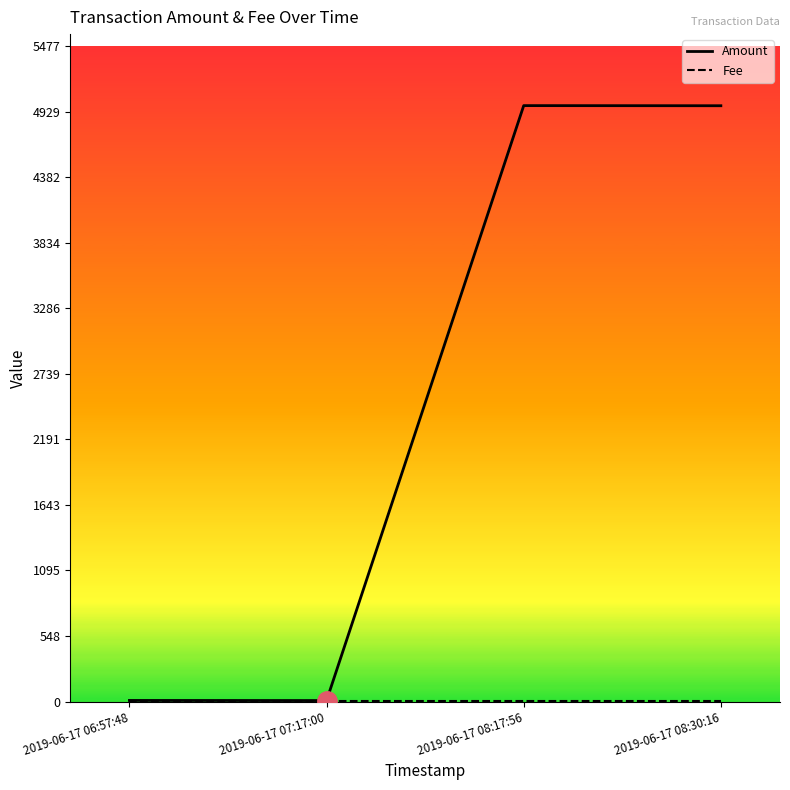

True or false: Fee and Amount intersect in this chart.

False